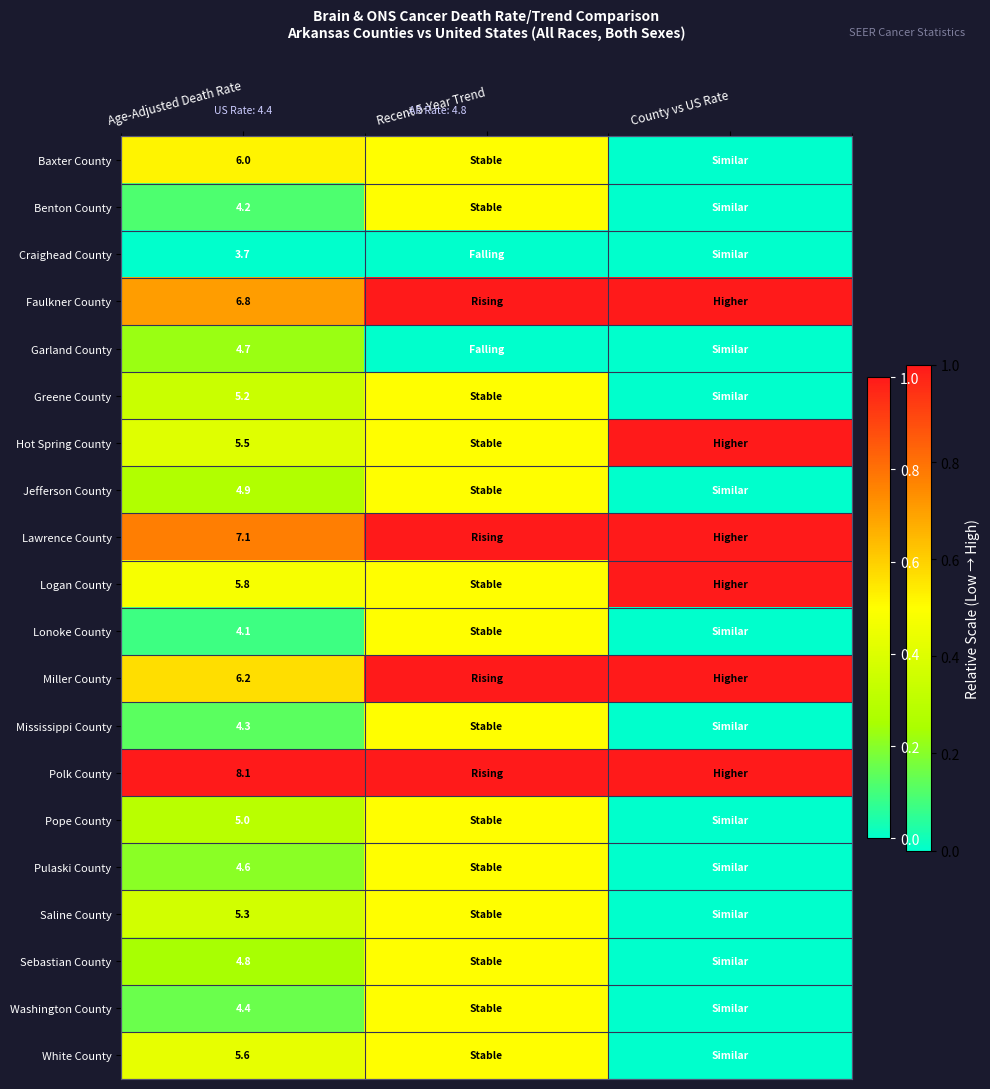

The value of Pope County at Age-Adjusted Death Rate is 8.1. True or false?

False